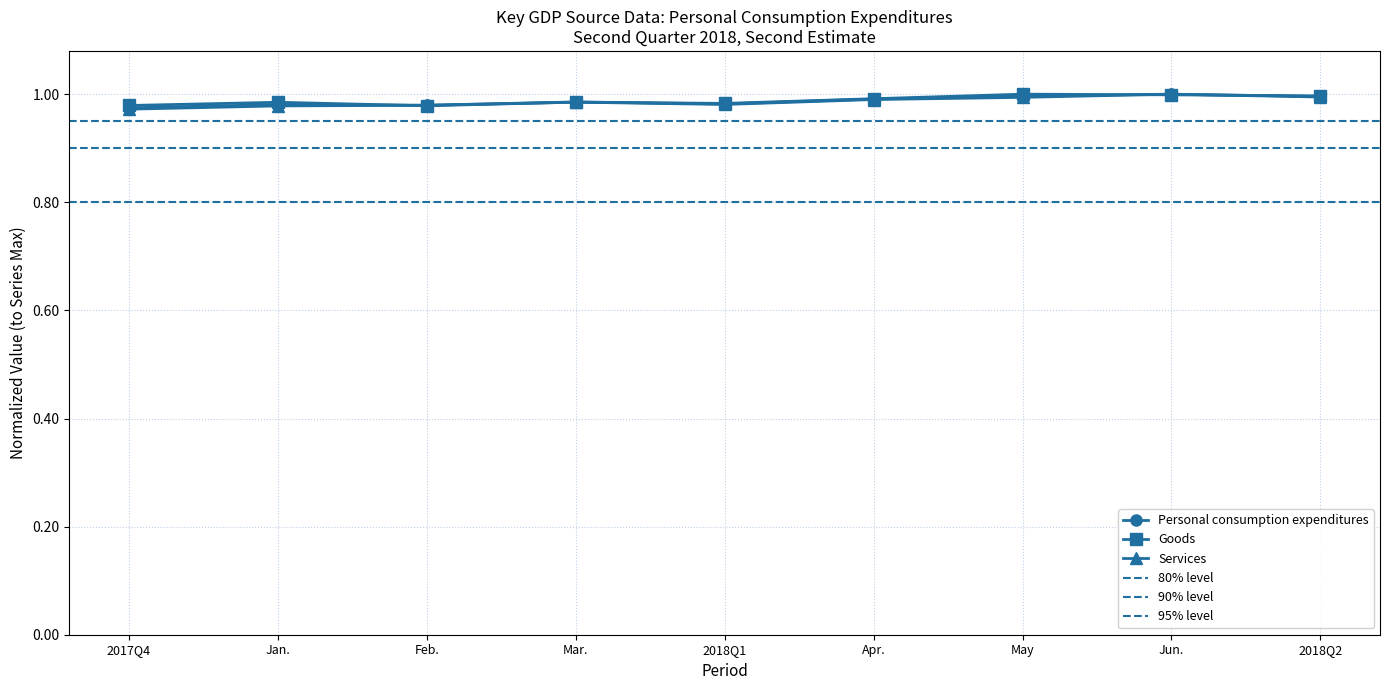

What is the label of the 1st point from the right?

2018Q2